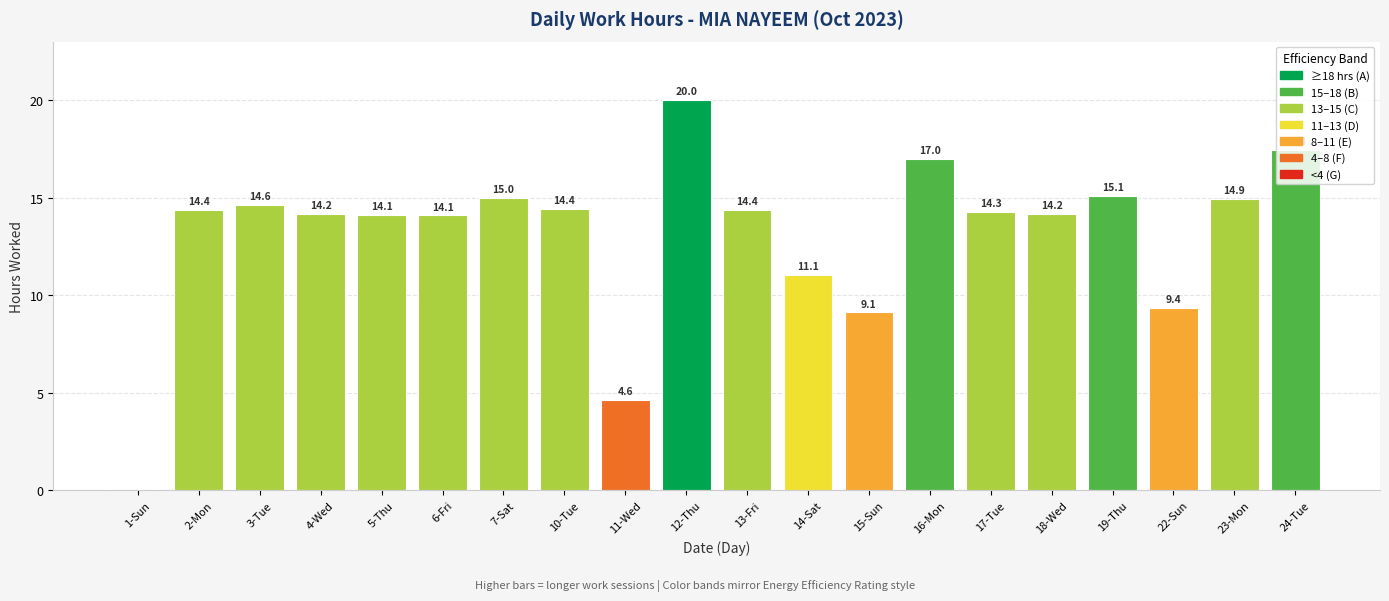

Are the bars horizontal?

No